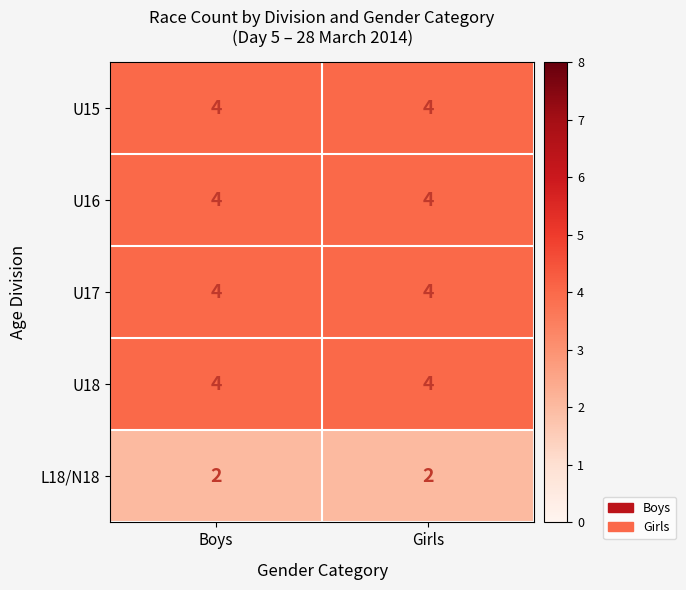

The U15 series shows 4 at Boys. True or false?

True